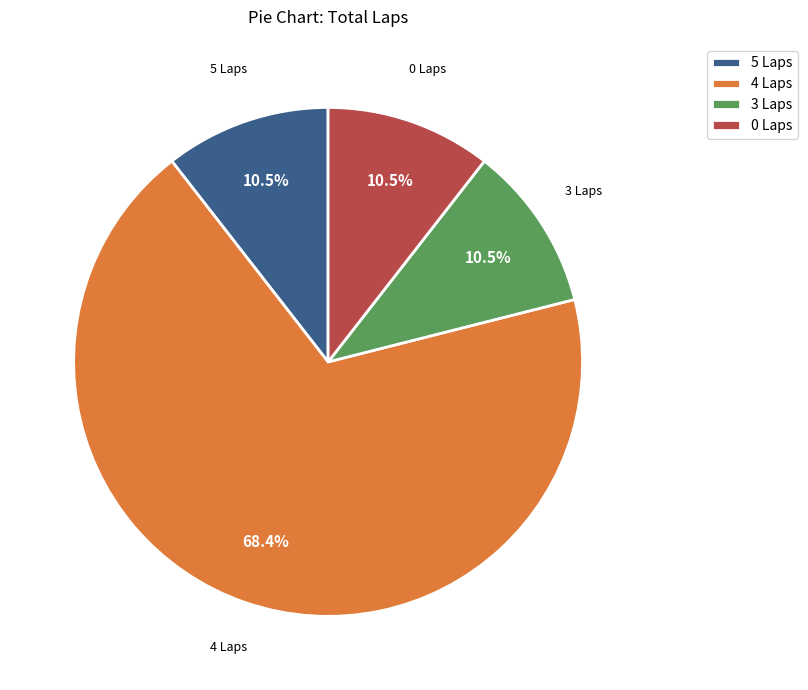

What is the largest slice in the pie chart?

4 Laps